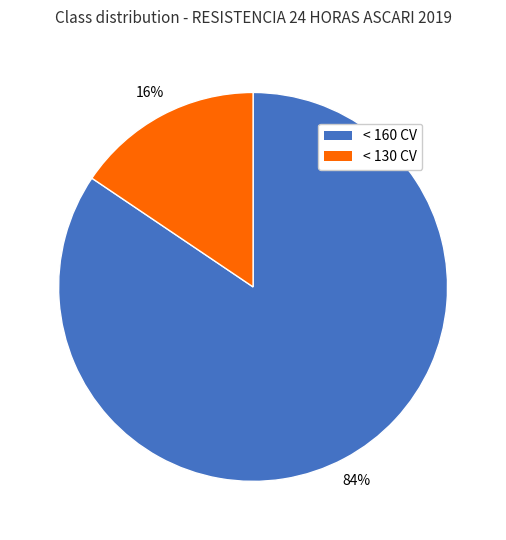

What is the largest slice in the pie chart?

< 160 CV